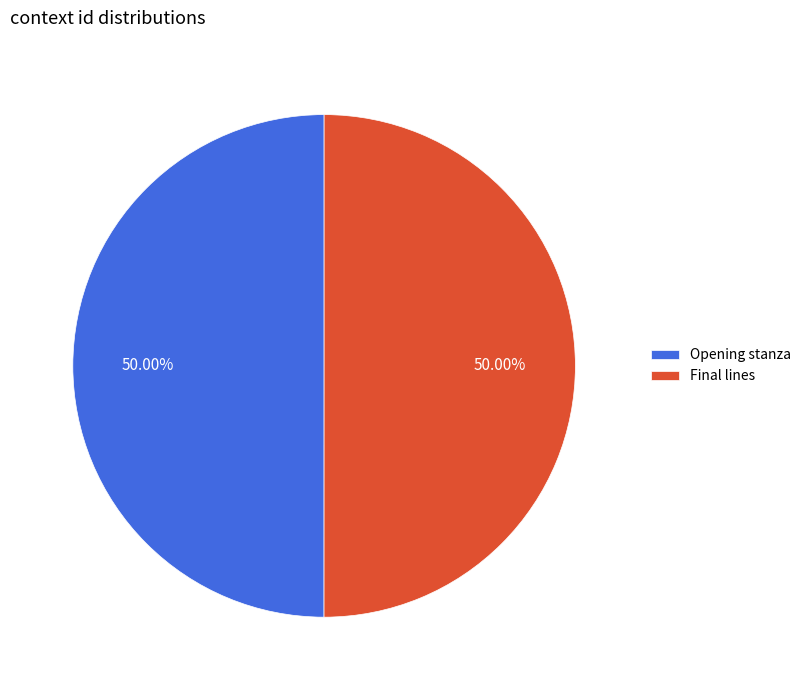

Is the sum of Opening stanza and Final lines greater than half?

Yes